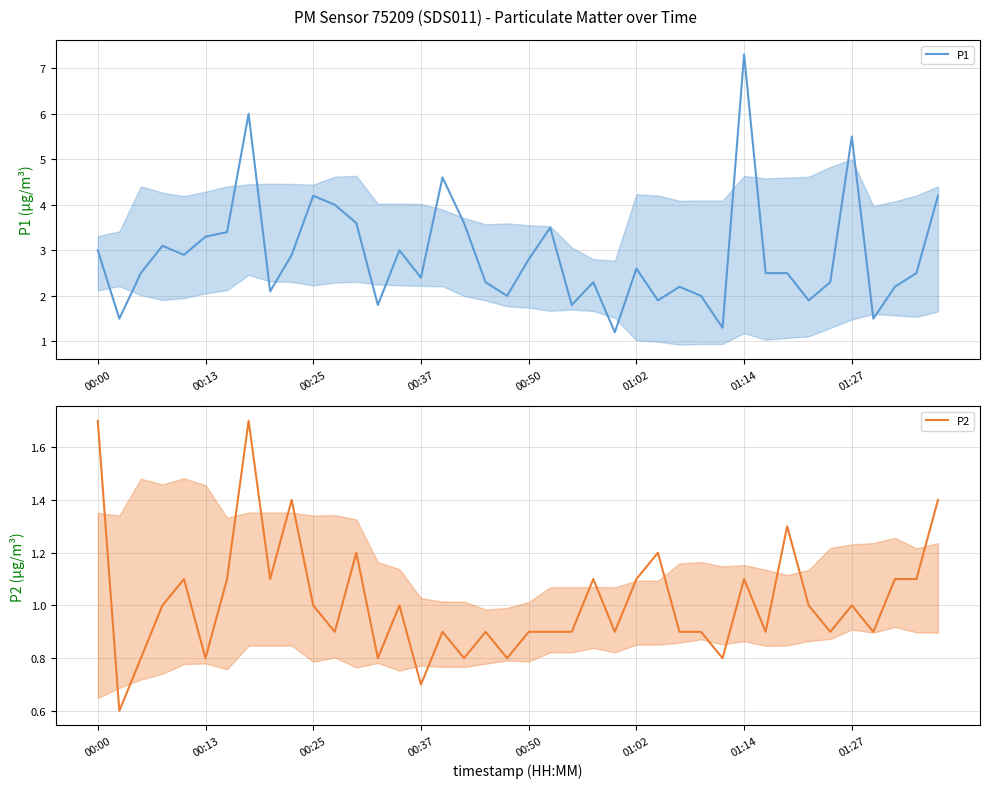

What is the sum of the P2 values at 31 and 12?

2.1